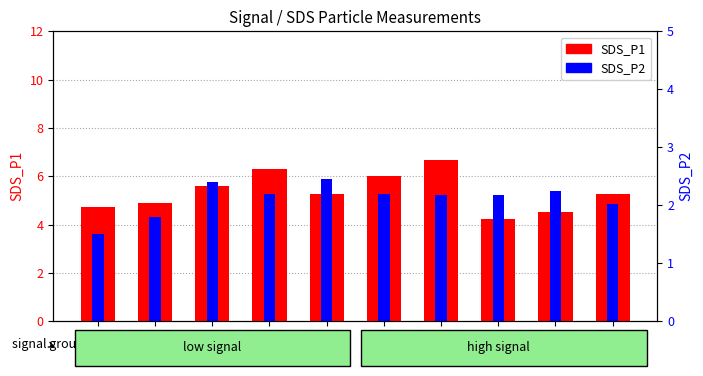

Which series has the largest total across all categories?

SDS_P1